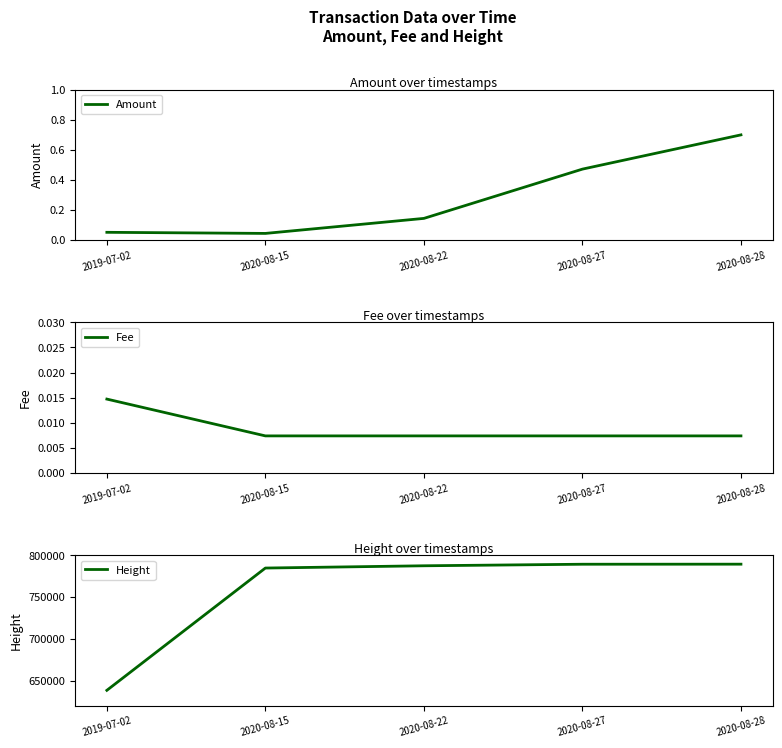

Which series has the widest spread of values?

Height